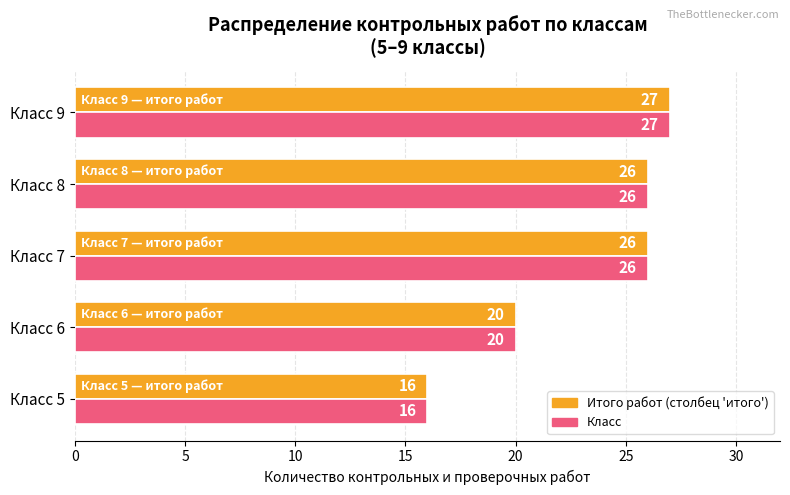

At which category does the chart reach its minimum across all series?

Класс 5